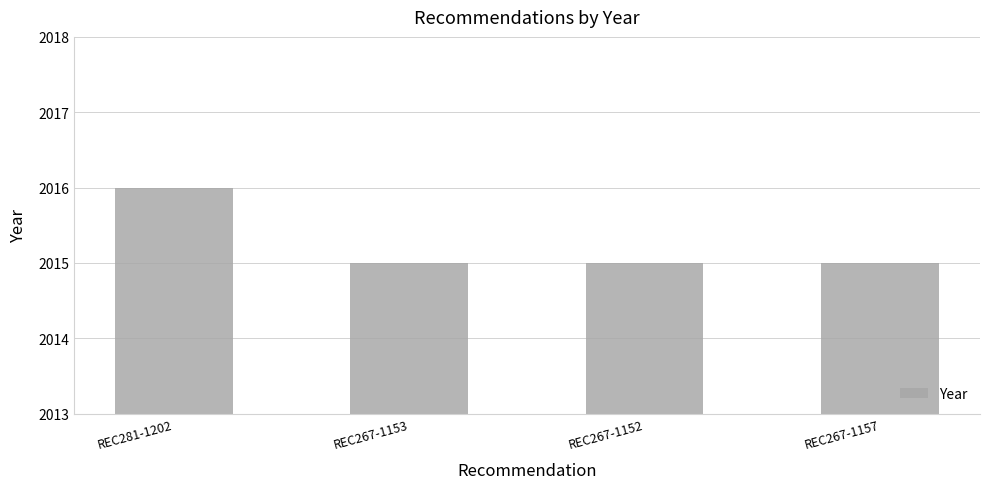

Reading left to right, what are all the values shown in this chart?

2016	2015	2015	2015